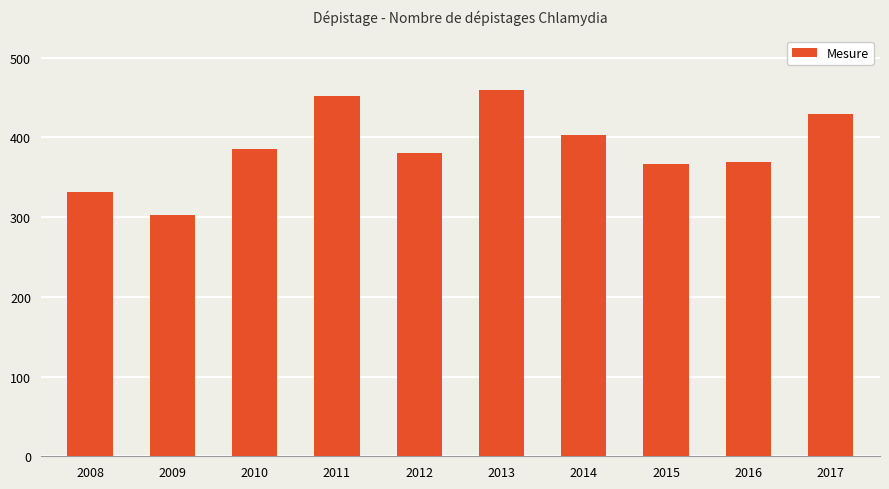

What is the ratio of the value at 2016 to the value at 2013?

0.8